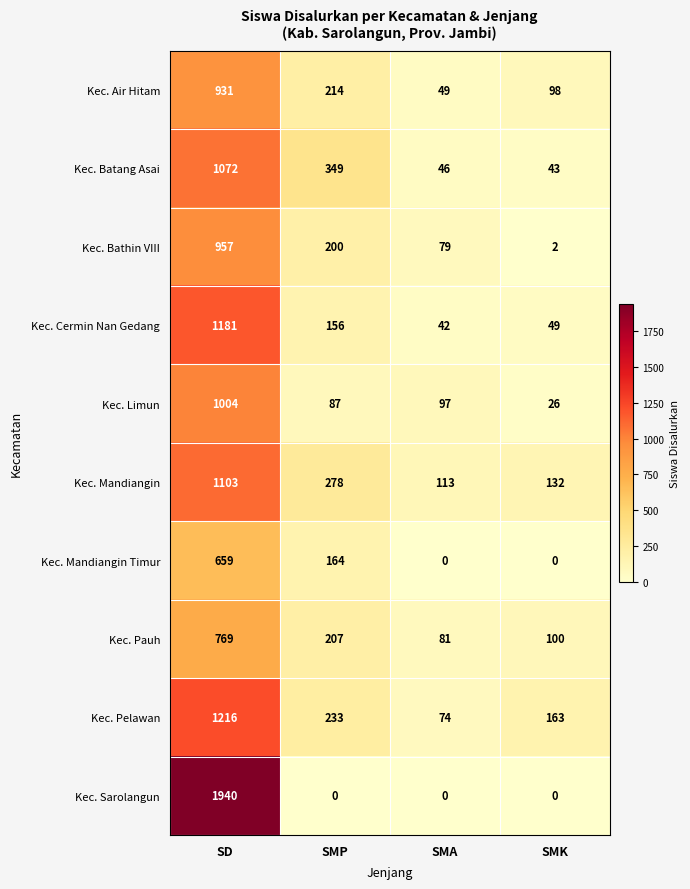

Where is Kec. Limun nearest to the value 515?

SMA